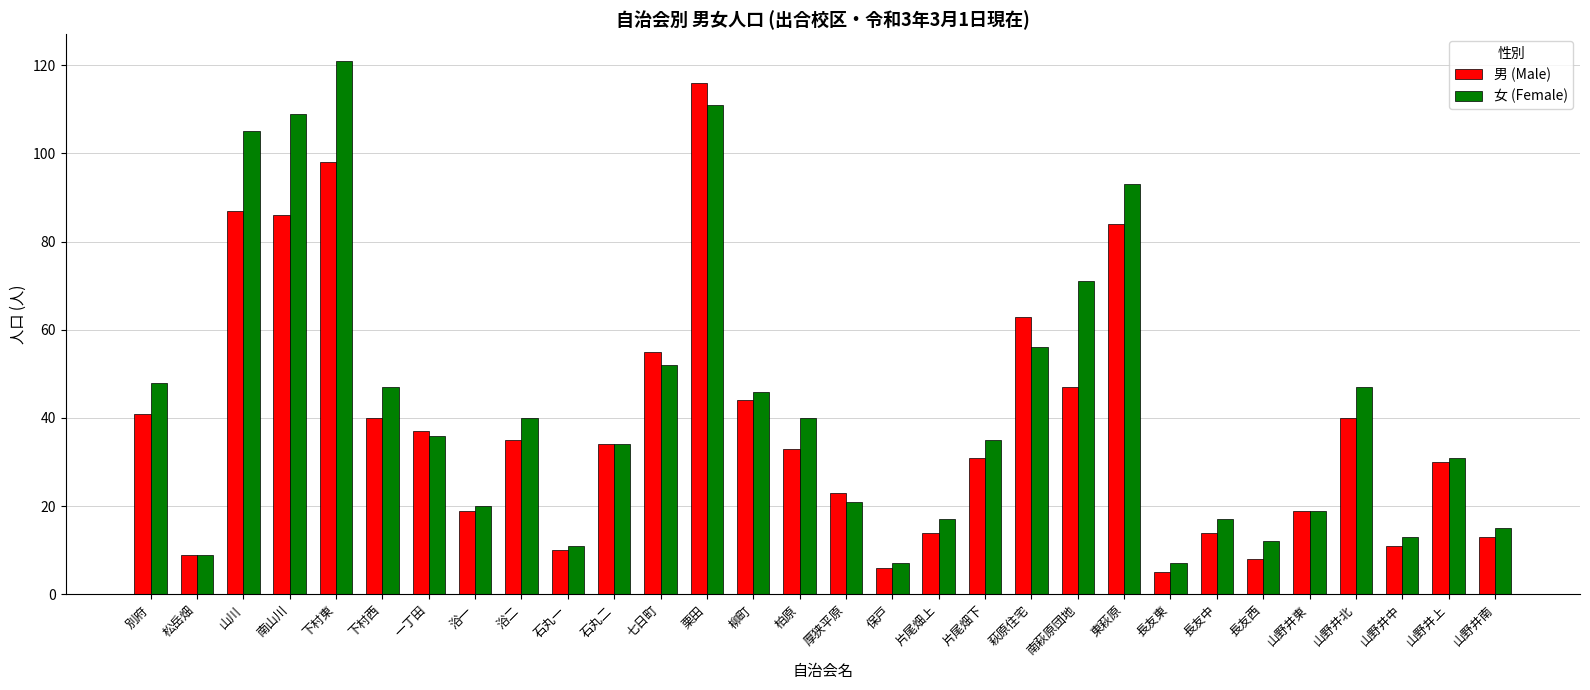

What position from the left is 長友東?

23